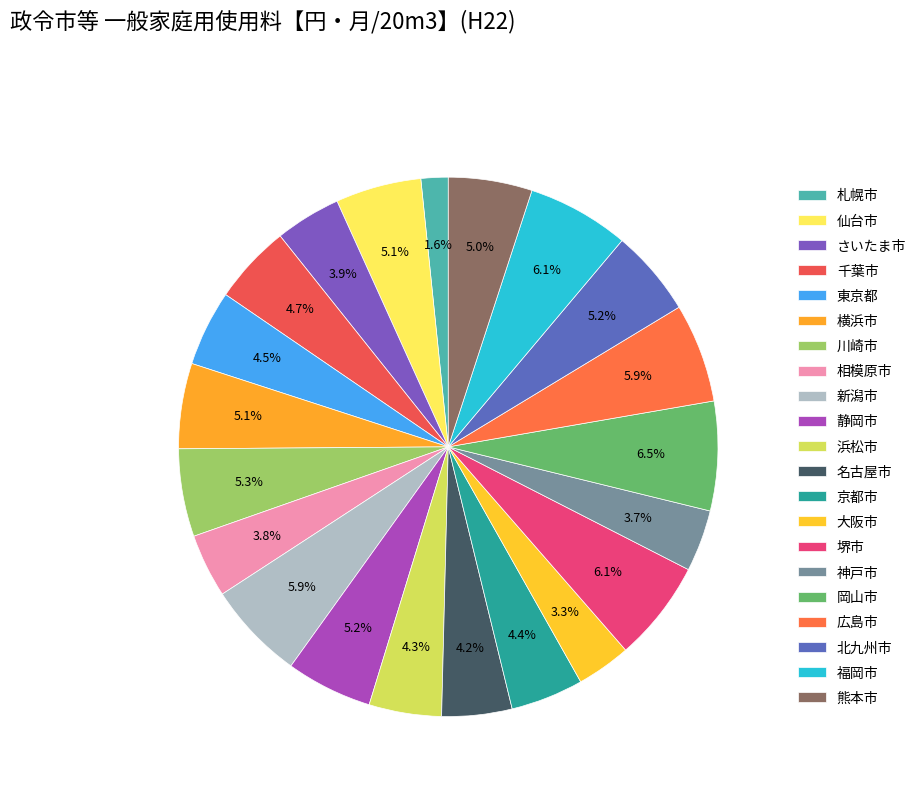

Combined, do 相模原市 and 浜松市 account for over 50%?

No